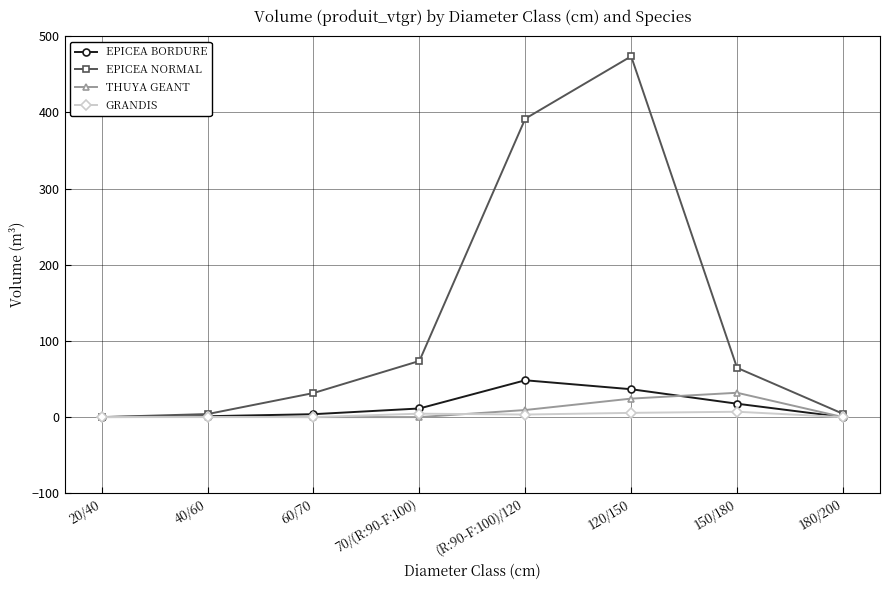

How many values in the EPICEA BORDURE series exceed 11?

4